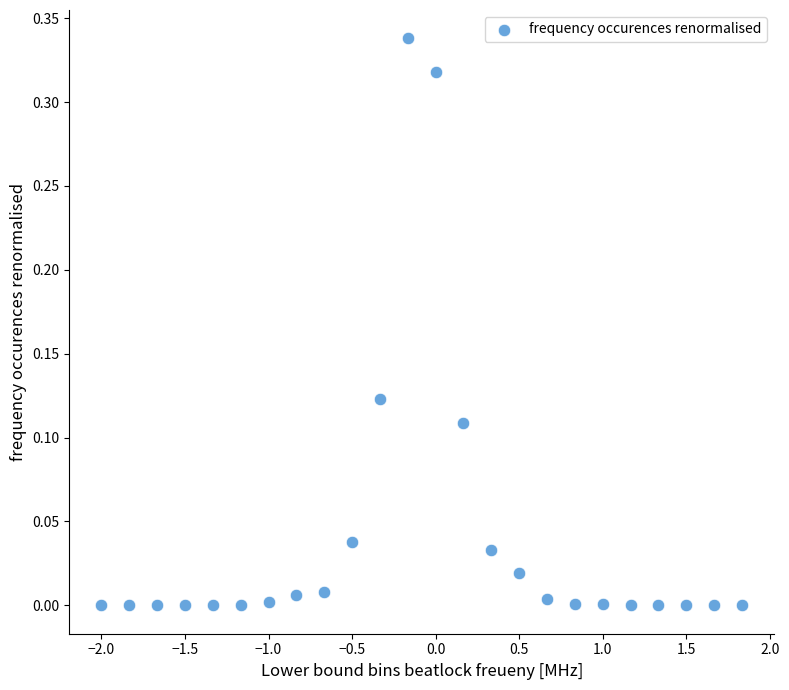

What is the range of X values (max minus min)?

3.8